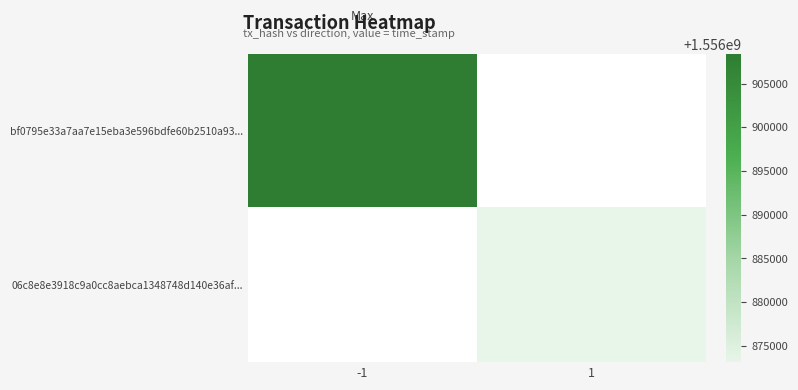

How many distinct data groups are displayed?

2